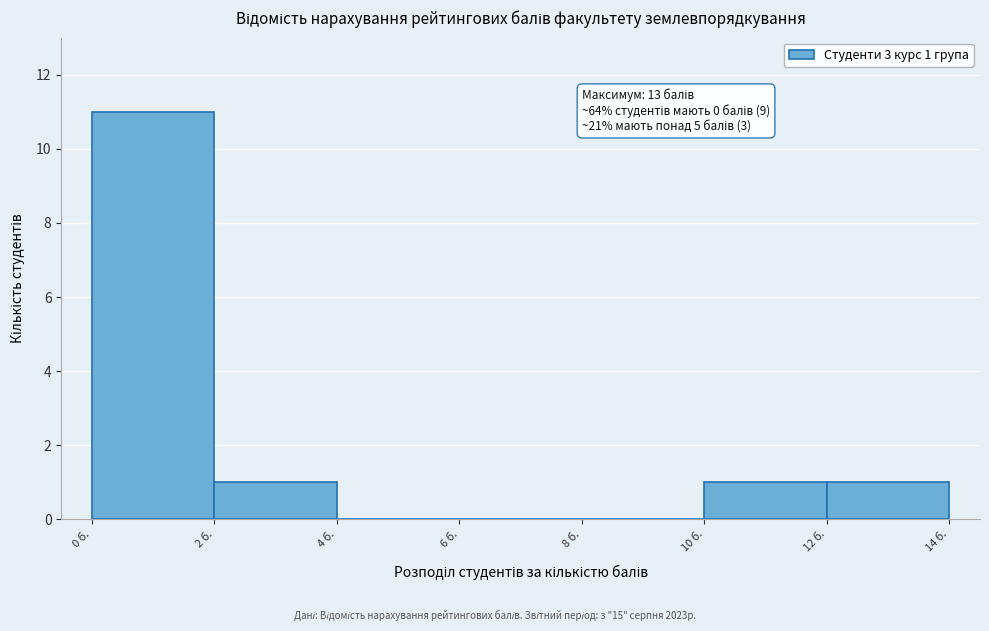

Which range on the x-axis has the tallest bar?

0 to 2